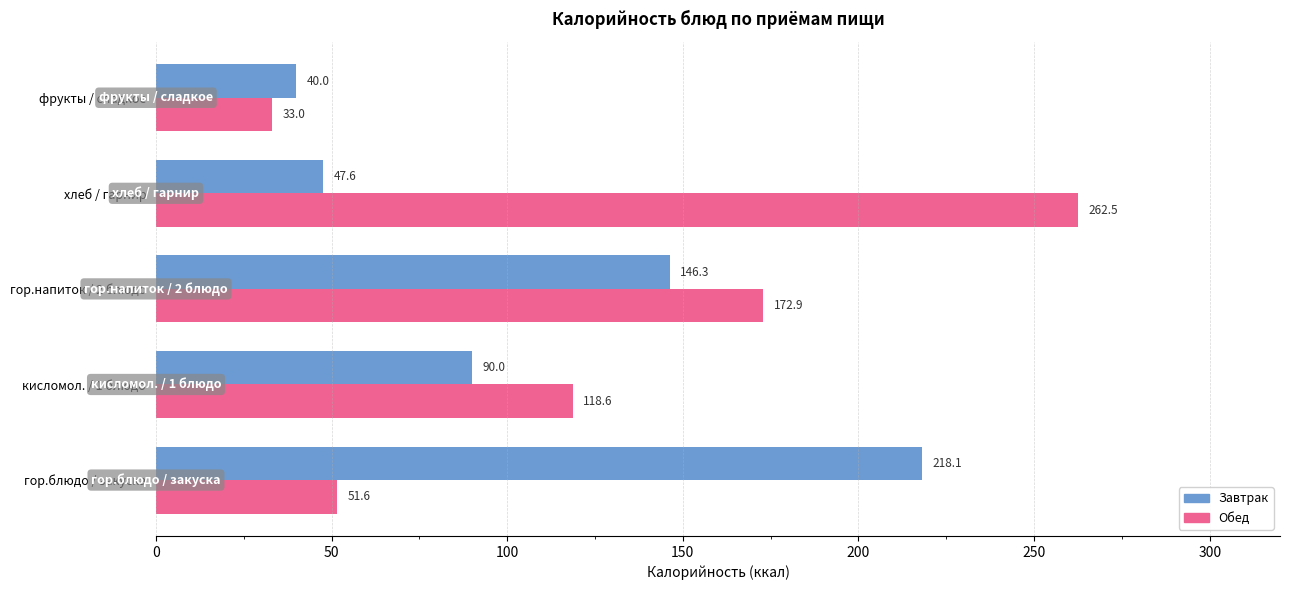

What is the approximate value of Обед at кисломол. / 1 блюдо?

118.6